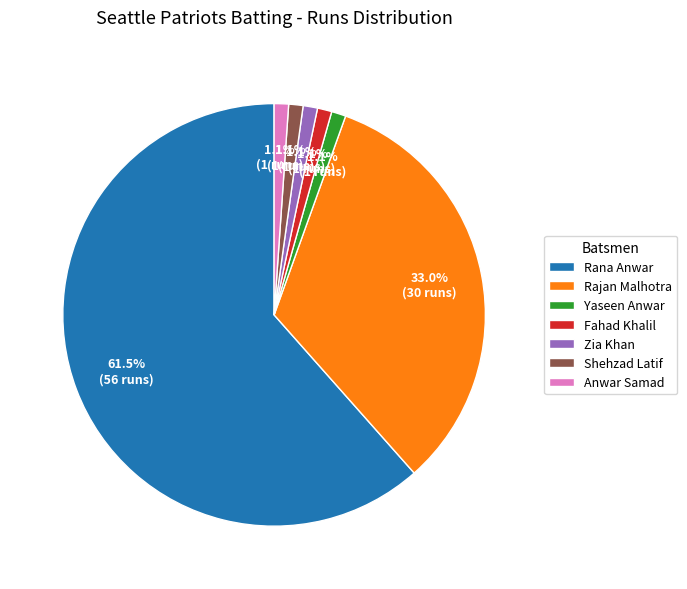

To the nearest percent, what percentage of the pie is Anwar Samad?

1%